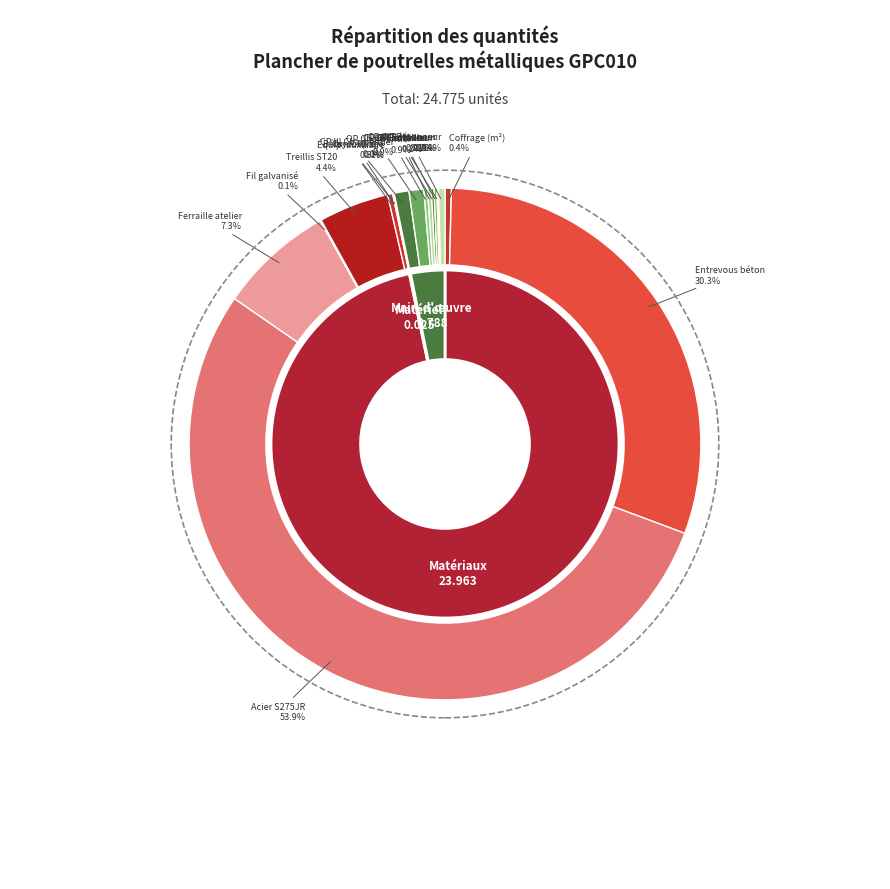

To the nearest percent, what is the combined percentage of mt07ame030che and mt08evm010?

5%